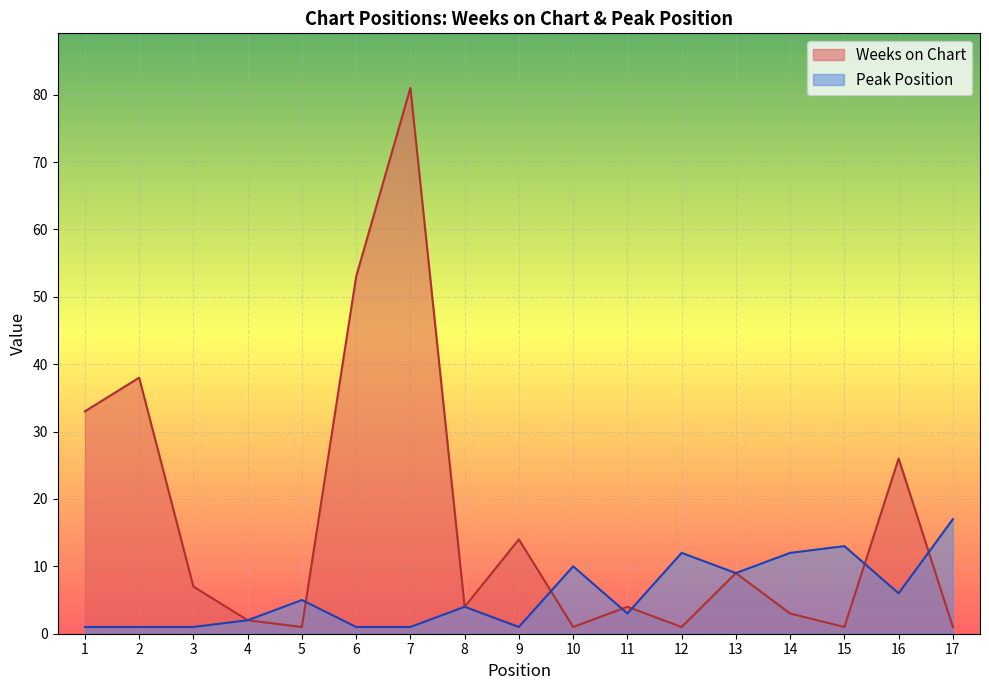

What is the spread (max minus min) of values at 10?

9